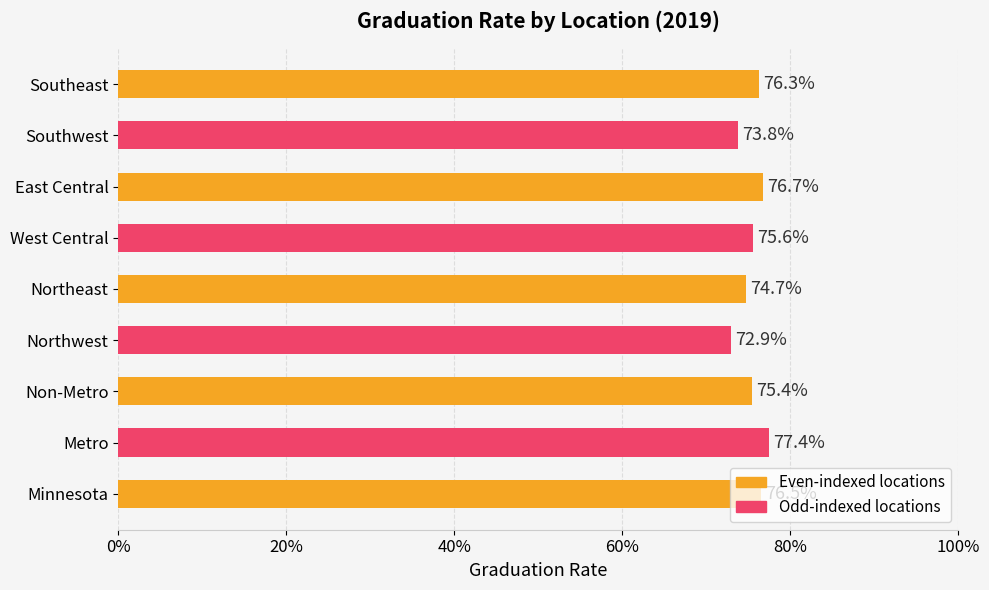

What is the sum of all values?

6.8